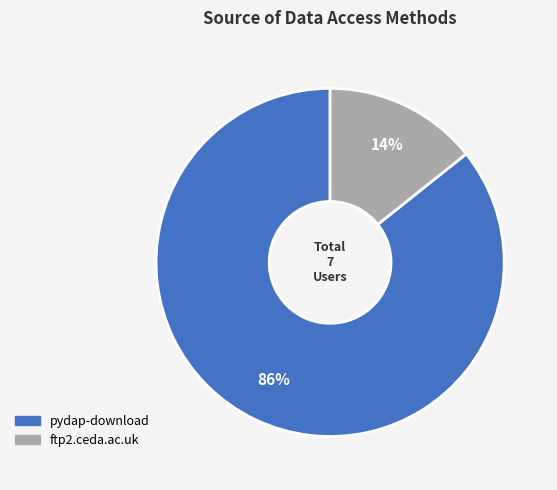

What percentage is the ftp2.ceda.ac.uk slice, to the nearest percent?

14%